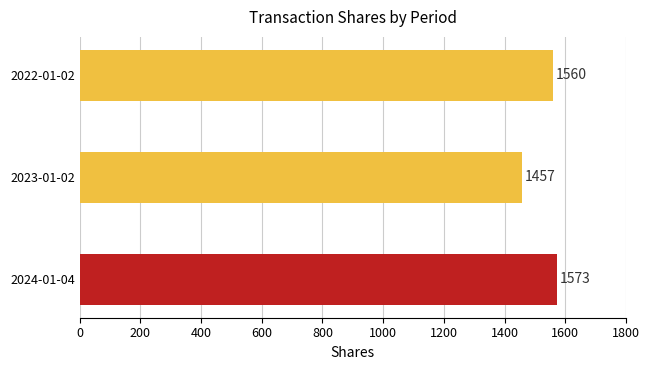

Approximately how many times larger is the value at 2023-01-02 compared to 2024-01-04?

0.9